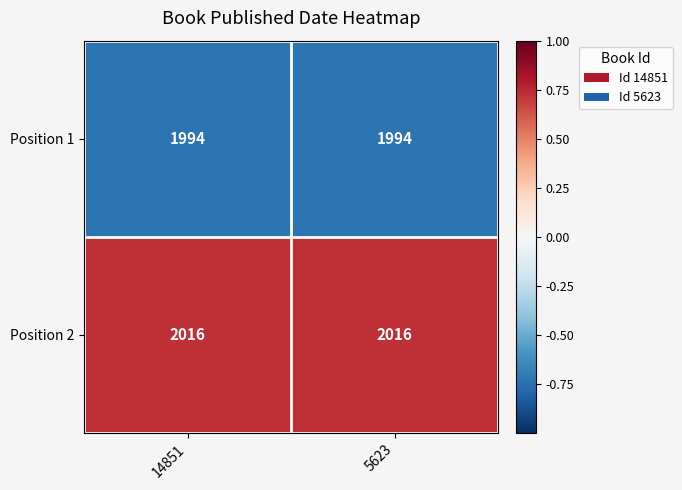

What is the lowest value of the Position 1 series?

1994